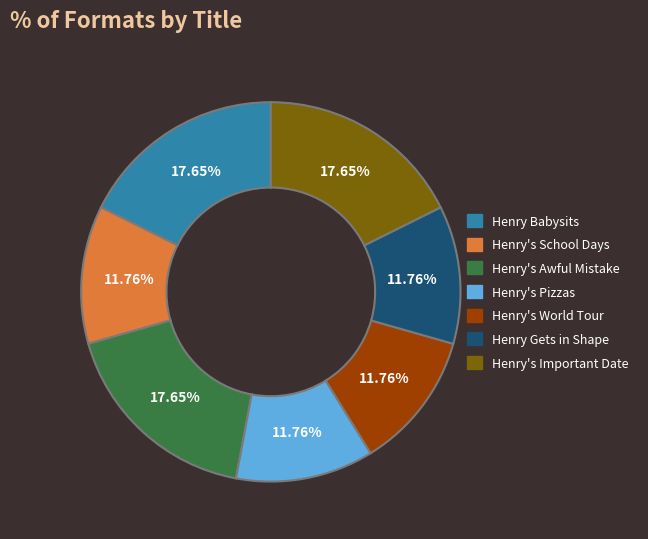

What percentage is the Henry Gets in Shape slice, to the nearest percent?

12%